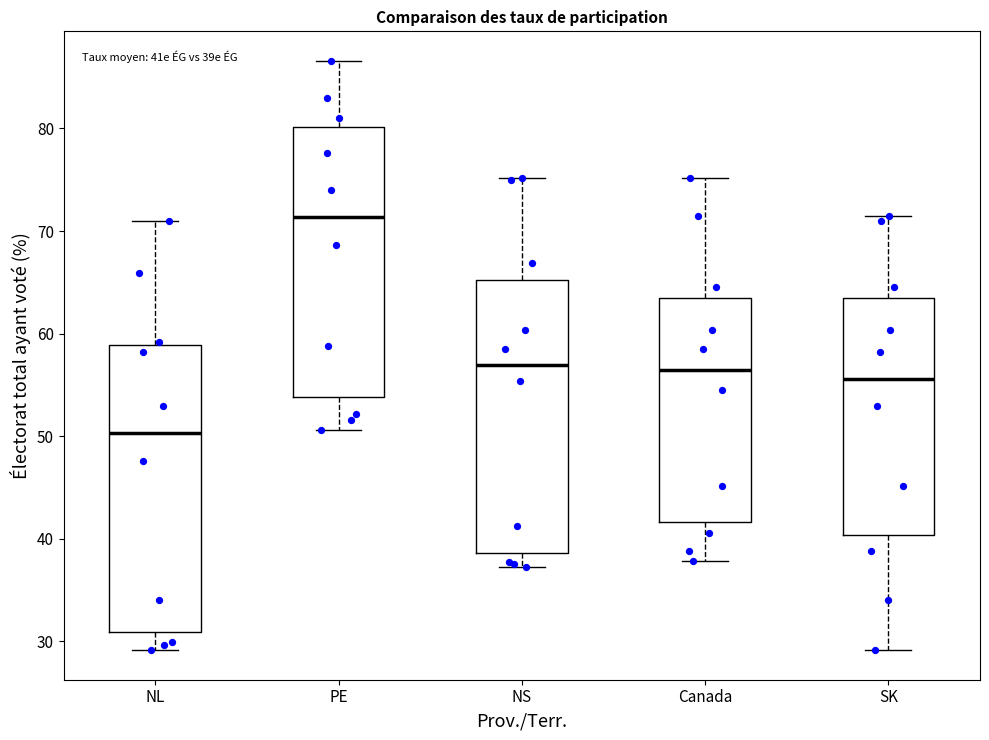

Reading left to right, read every box against the y-axis: the position of its median line, the range the box covers, and the ends of its whiskers. The values are not printed on the chart, so give them approximately, as read against the axis.

NL: median 50, box 31 to 59, whiskers 29 to 71
PE: median 71, box 54 to 80, whiskers 51 to 87
NS: median 57, box 39 to 65, whiskers 37 to 75
Canada: median 56, box 42 to 63, whiskers 38 to 75
SK: median 56, box 40 to 63, whiskers 29 to 71